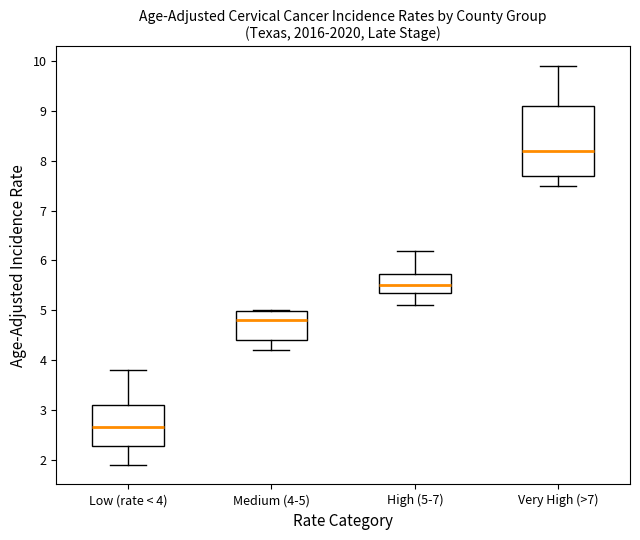

Comparing the boxes themselves (not the whiskers), which one is the tallest?

Very High (>7)